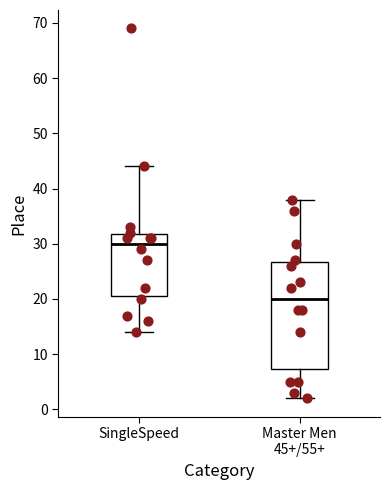

Where does the median line of the box for SingleSpeed sit on the y-axis? The values are not printed on the chart, so give them approximately, as read against the axis.

30